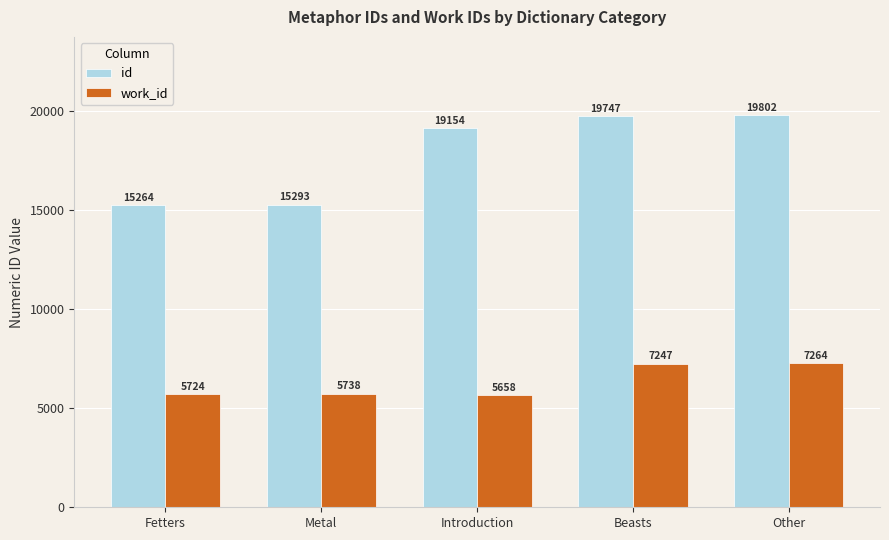

How many distinct data groups are displayed?

2